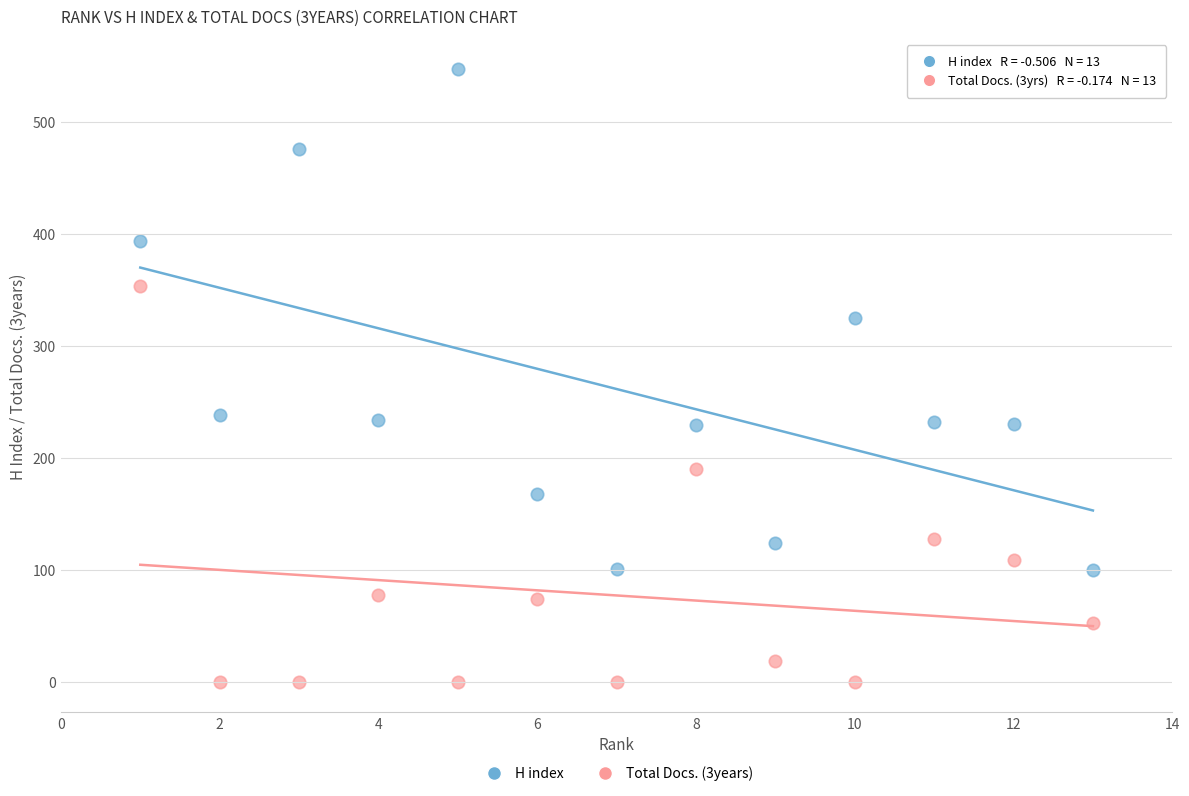

What are all the series names shown in the legend?

H index, Total Docs. (3years)